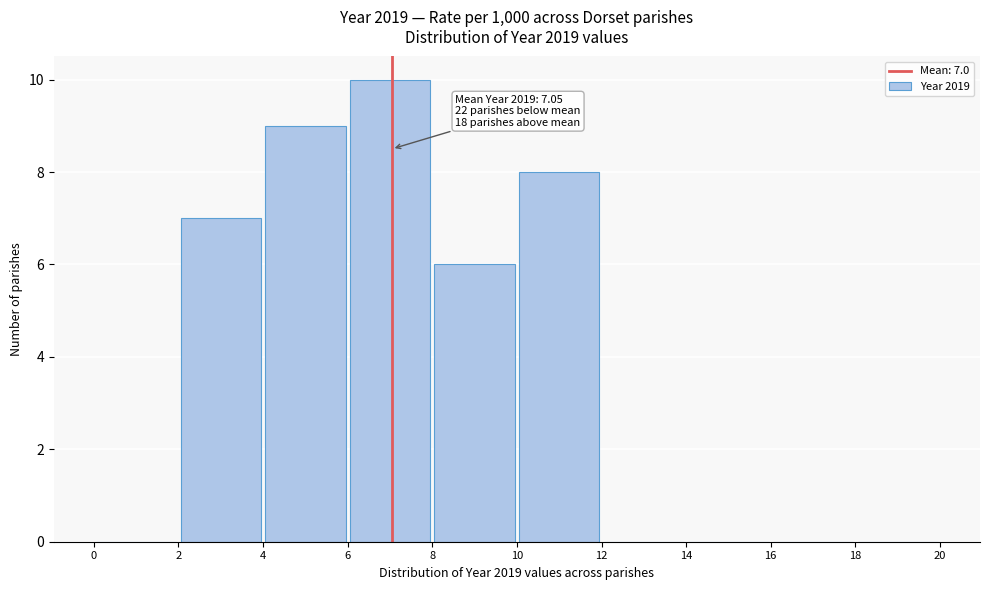

Which range on the x-axis has the tallest bar?

6 to 8